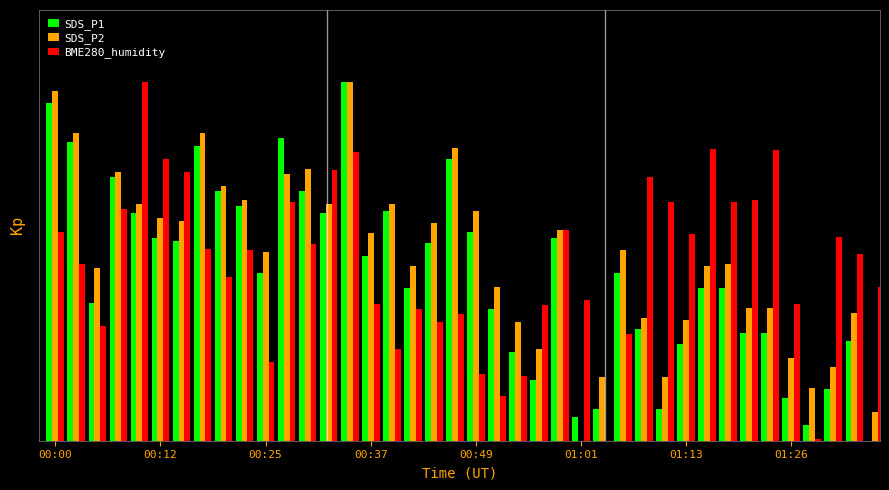

List the series in order of their overall mean, lowest first.

SDS_P1, BME280_humidity, SDS_P2